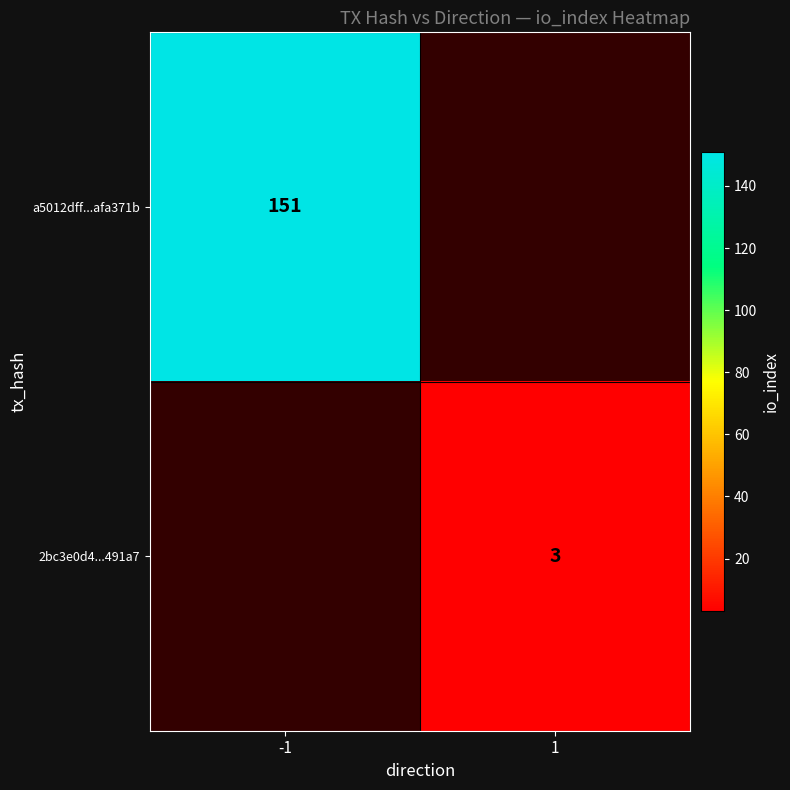

Which has a higher value, 1 or -1?

-1